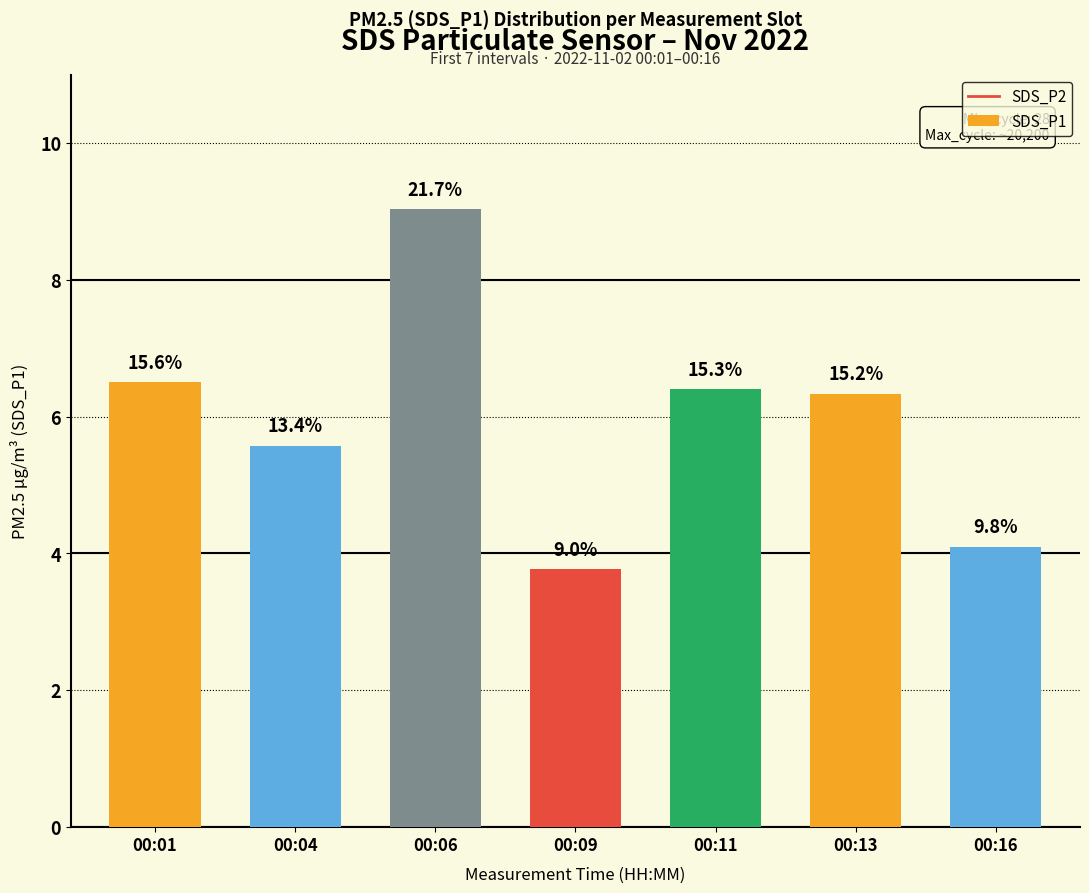

What is the difference between the maximum and second lowest values?

4.9